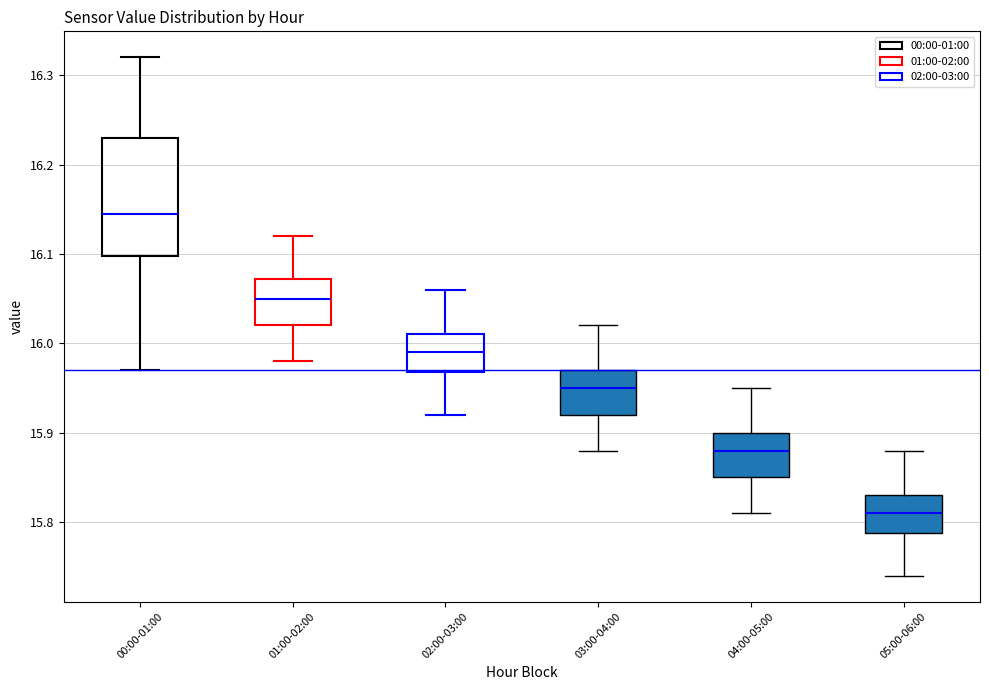

Which box has the lowest median line?

05:00-06:00